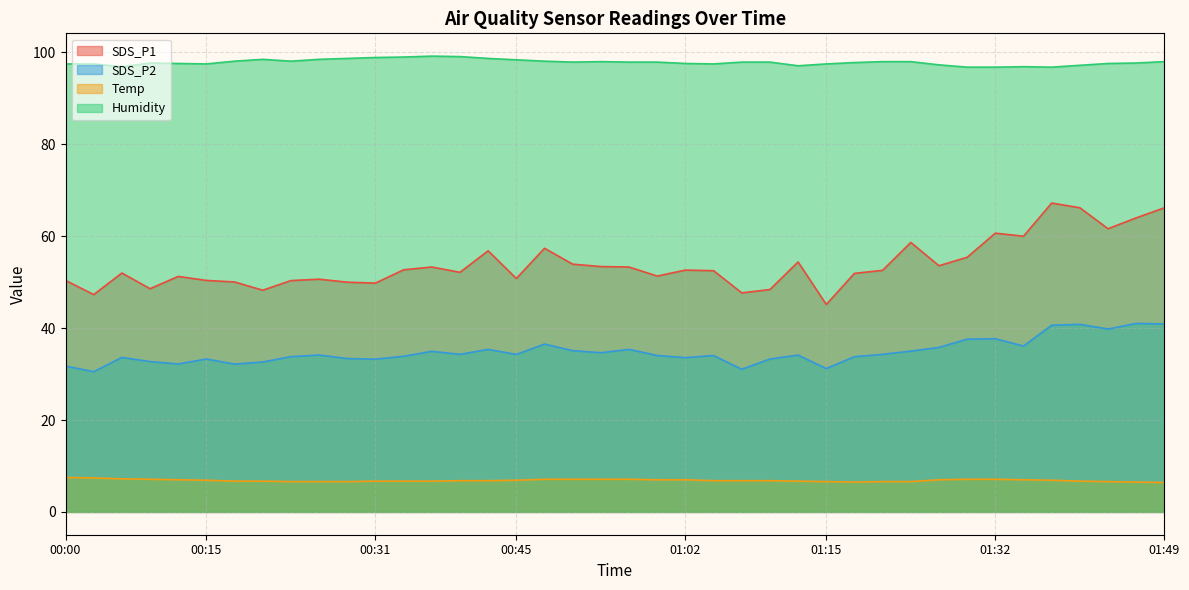

What is the approximate value of SDS_P2 at 00:31?

33.2